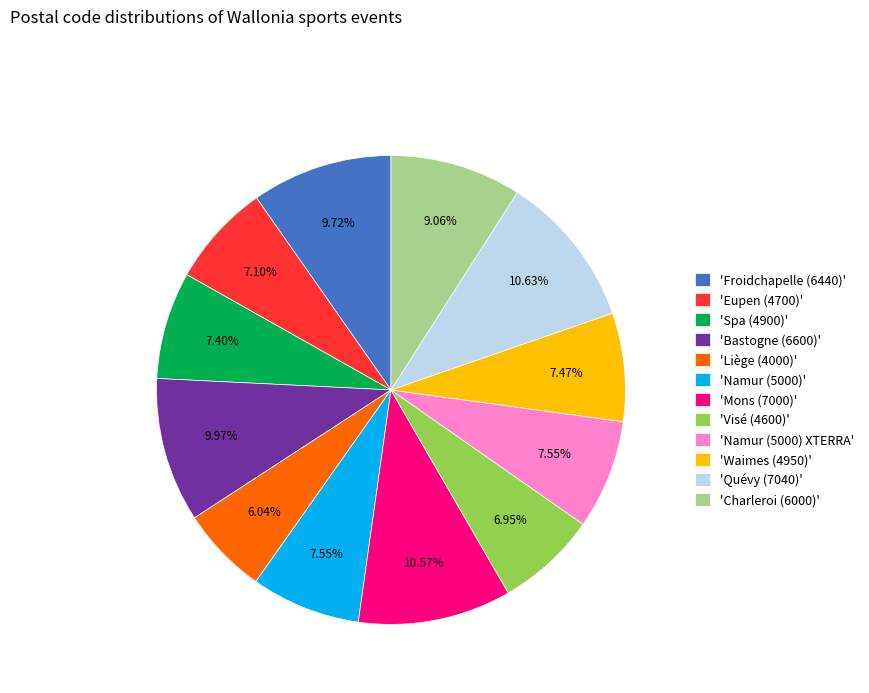

To the nearest percent, what is the difference between the largest and smallest slice percentages?

5%